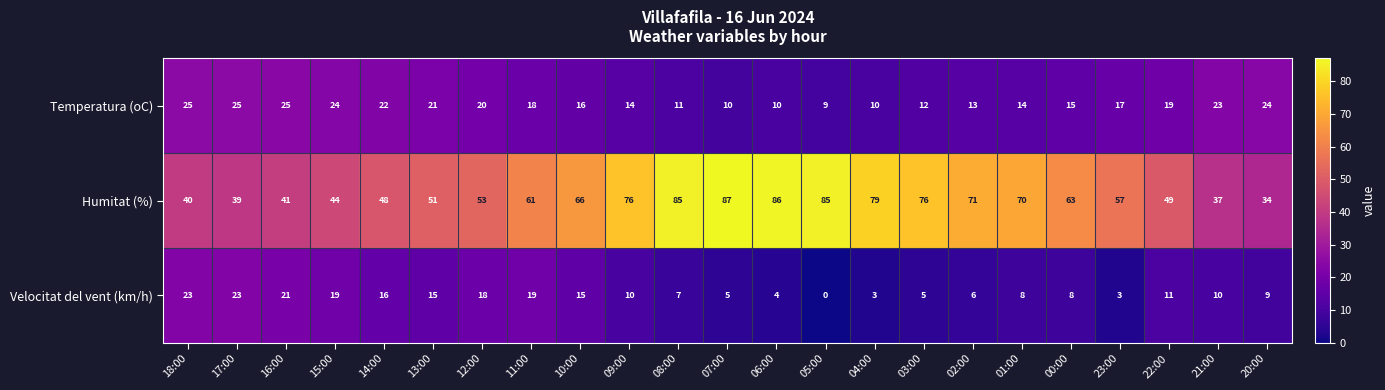

Which category has the highest value across all series?

07:00